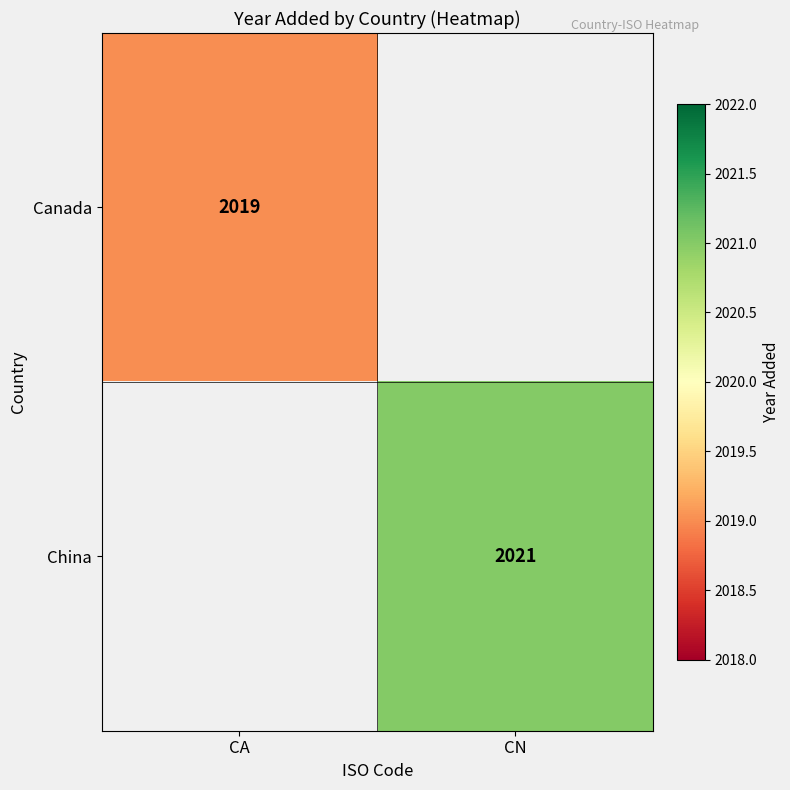

True or false: Canada has a value of 495 at CA.

False